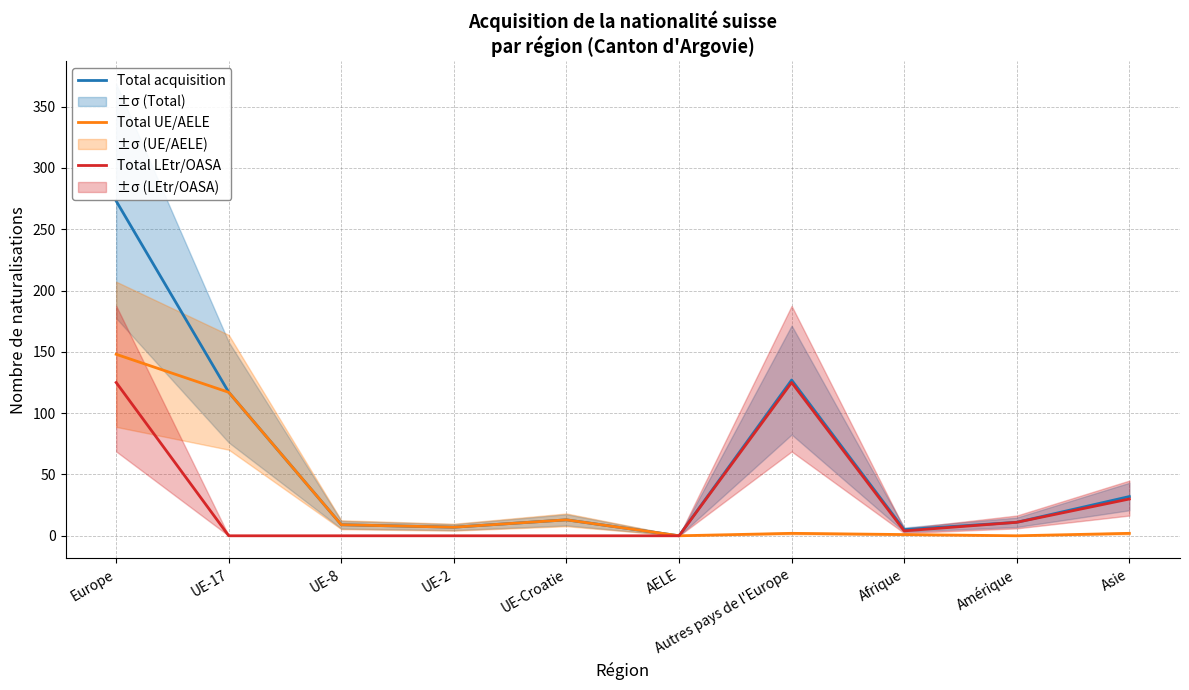

How many lines are shown in the chart?

3